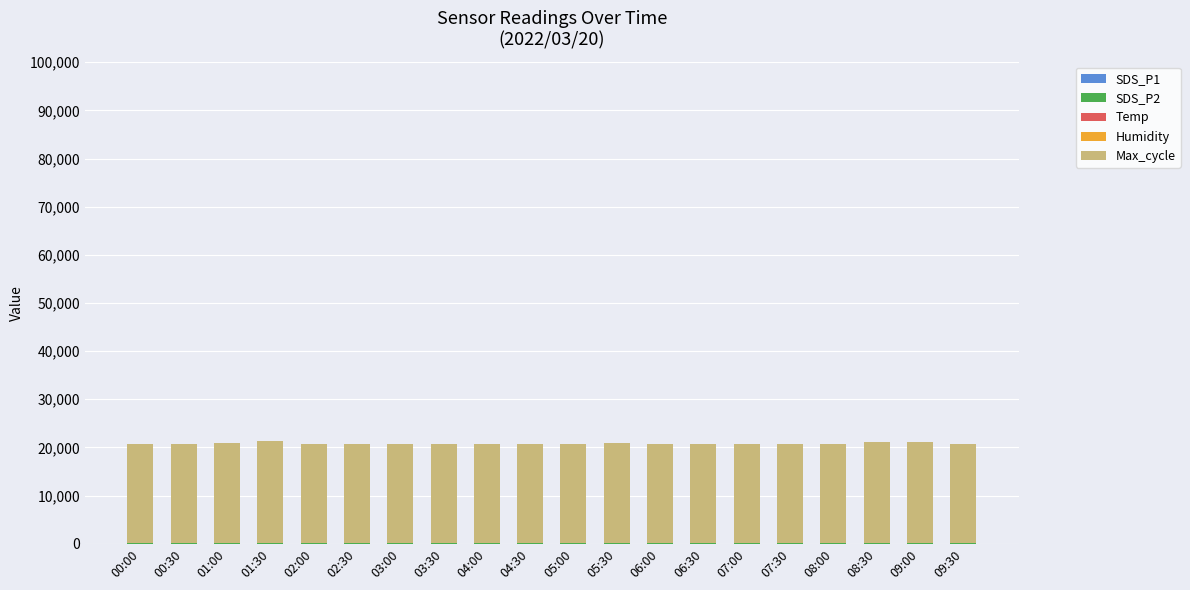

Does the chart contain stacked bars?

Yes